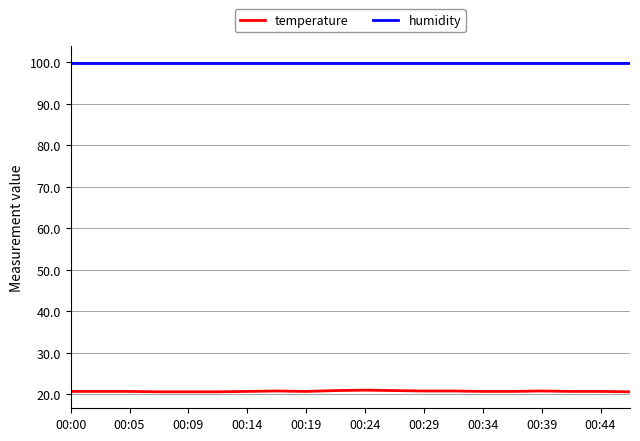

True or false: humidity and temperature cross at least once.

False